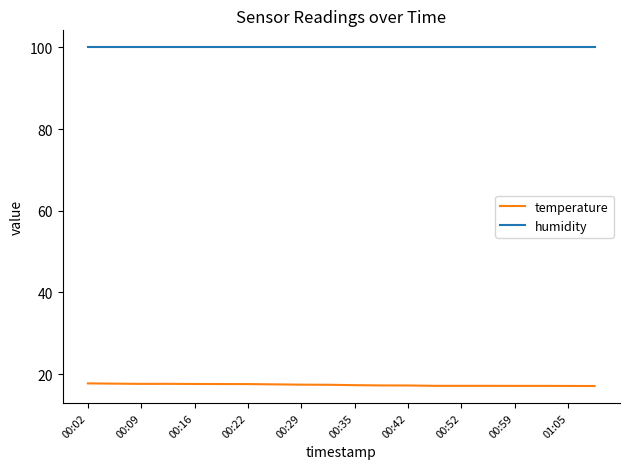

Rank the series by their maximum value, from lowest to highest.

temperature, humidity